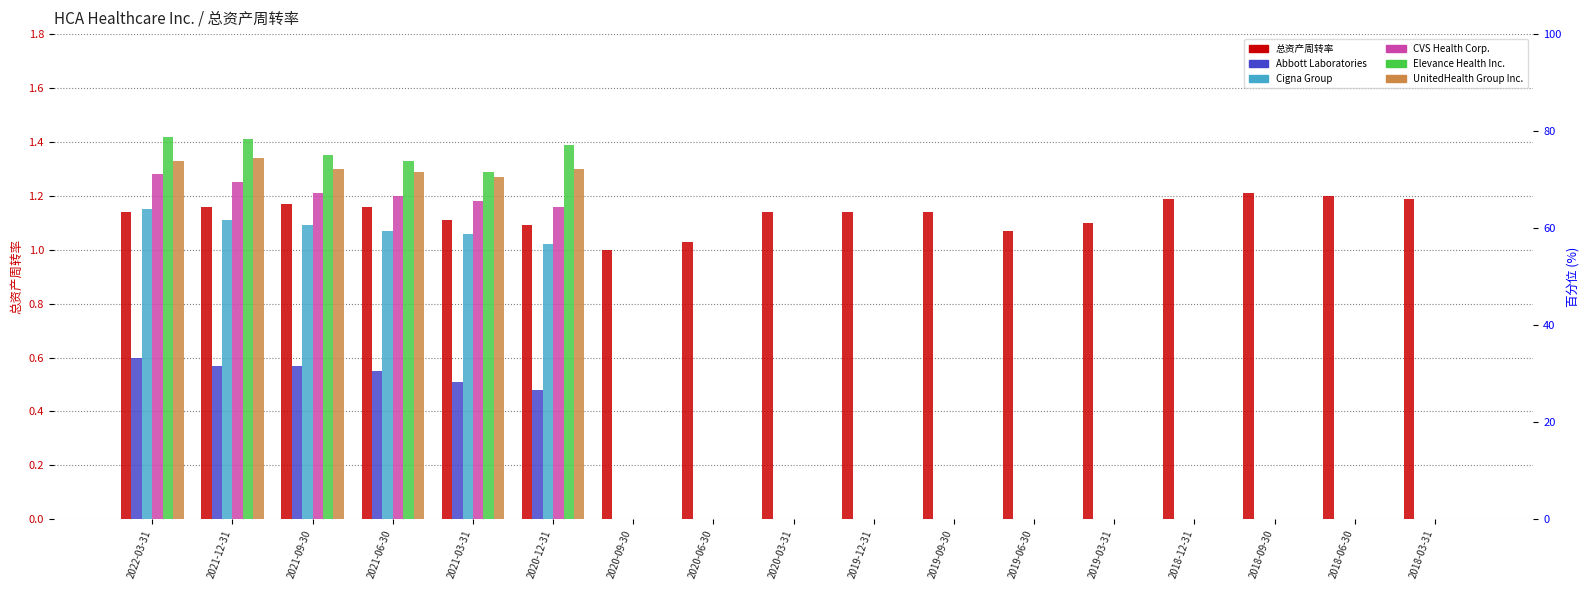

At which category is the sum across all series the highest?

2022-03-31